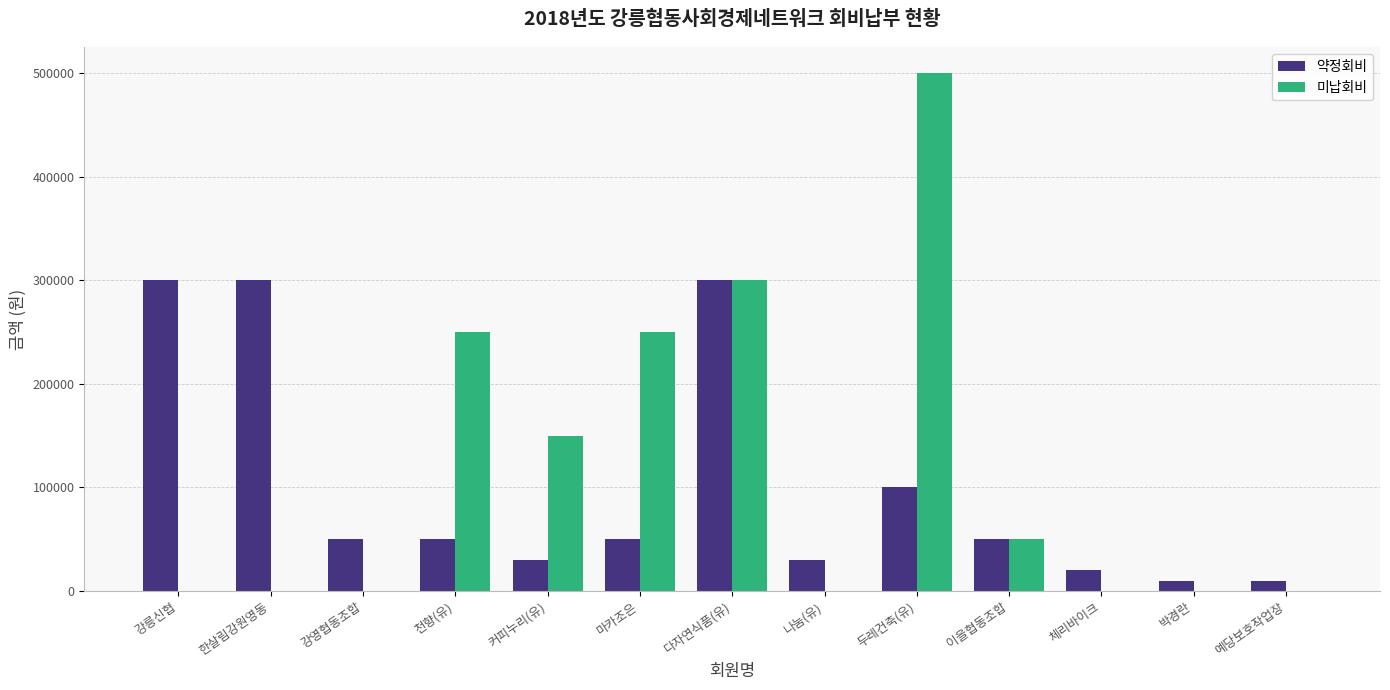

Where is 약정회비 nearest to the value 155000?

두레건축(유)